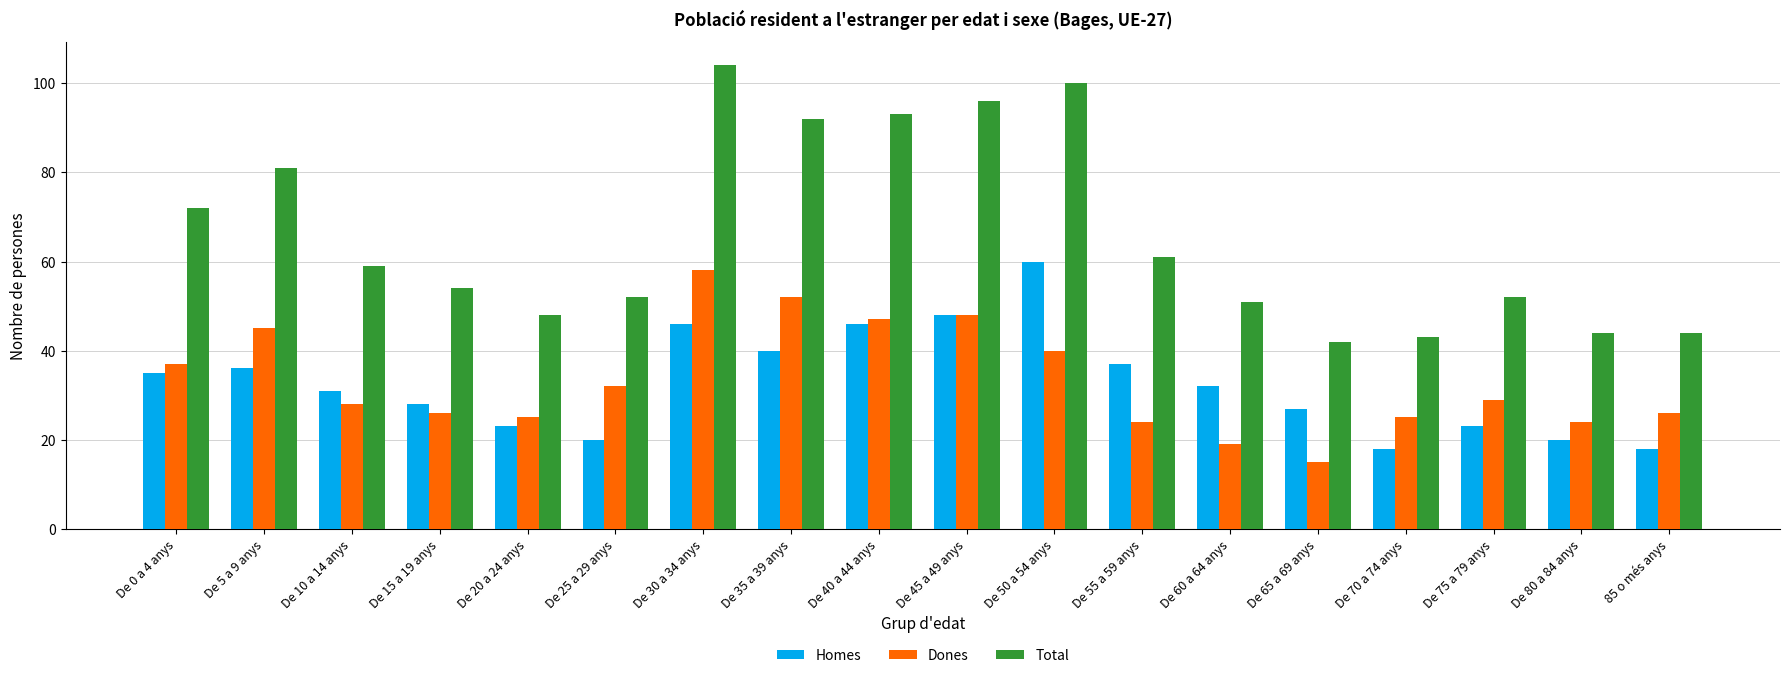

What is the maximum value for Homes?

60